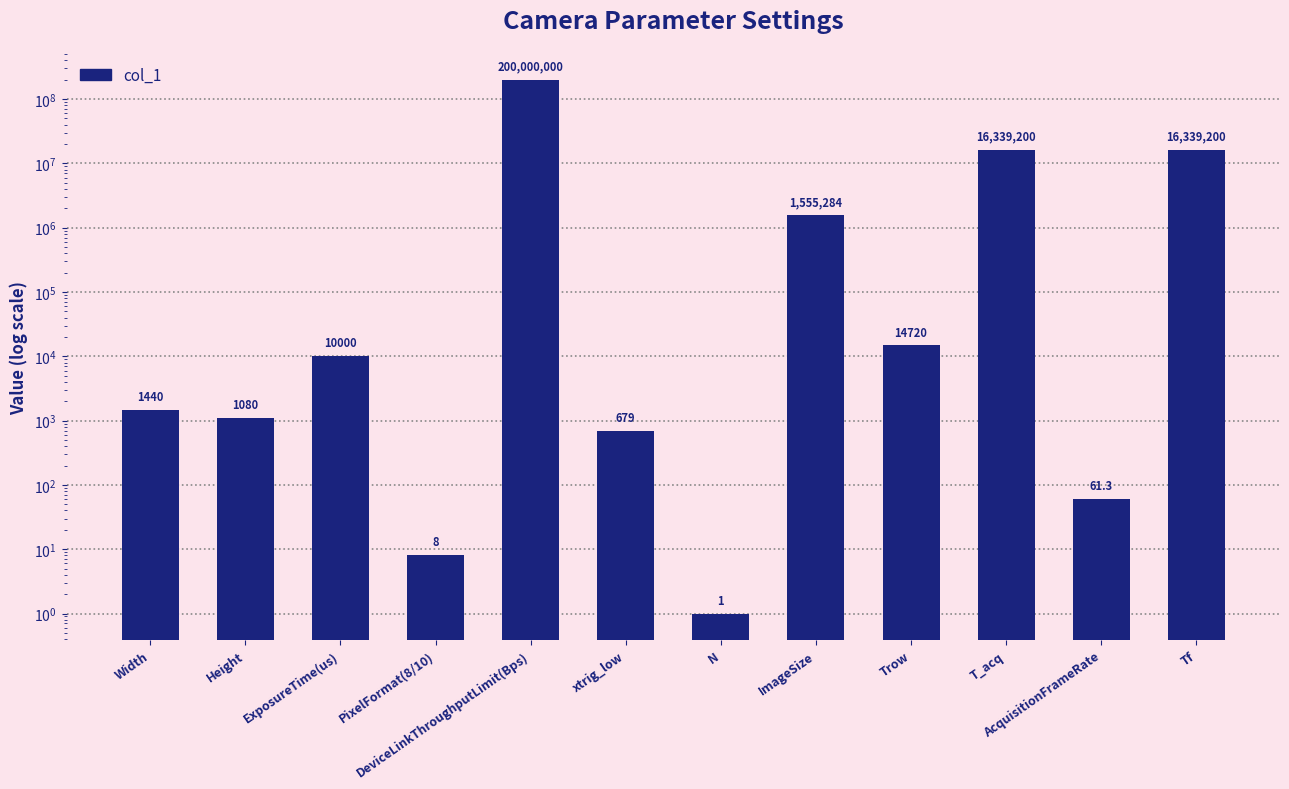

Rank the categories by value from highest to lowest.

DeviceLinkThroughputLimit(Bps), T_acq, Tf, ImageSize, Trow, ExposureTime(us), Width, Height, xtrig_low, AcquisitionFrameRate, PixelFormat(8/10), N